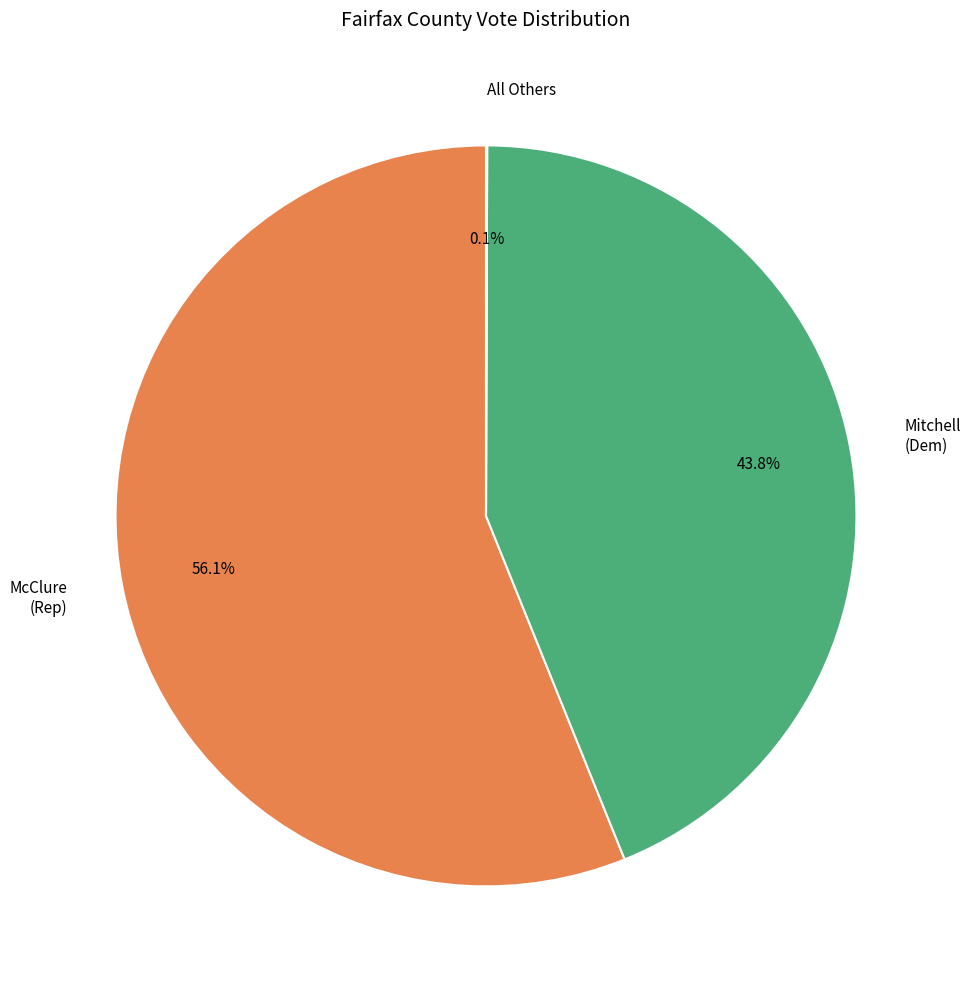

Does any single category account for the majority?

Yes